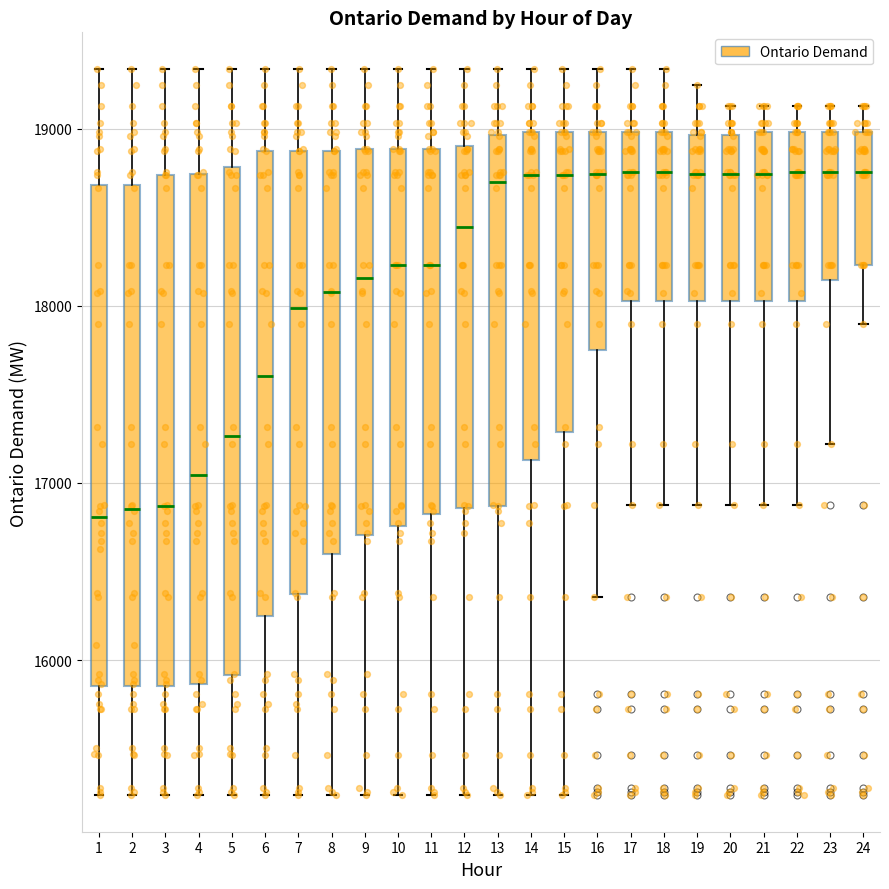

Reading left to right, transcribe this box plot: for each box, give where its median line is, the range the box spans, and where its two whiskers end, as read against the y-axis. The values are not printed on the chart, so give them approximately, as read against the axis.

1: median 16800, box 15900 to 18700, whiskers 15200 to 19300
2: median 16900, box 15900 to 18700, whiskers 15200 to 19300
3: median 16900, box 15900 to 18700, whiskers 15200 to 19300
4: median 17000, box 15900 to 18700, whiskers 15200 to 19300
5: median 17300, box 15900 to 18800, whiskers 15200 to 19300
6: median 17600, box 16200 to 18900, whiskers 15200 to 19300
7: median 18000, box 16400 to 18900, whiskers 15200 to 19300
8: median 18100, box 16600 to 18900, whiskers 15200 to 19300
9: median 18200, box 16700 to 18900, whiskers 15200 to 19300
10: median 18200, box 16800 to 18900, whiskers 15200 to 19300
11: median 18200, box 16800 to 18900, whiskers 15200 to 19300
12: median 18400, box 16900 to 18900, whiskers 15200 to 19300
13: median 18700, box 16900 to 19000, whiskers 15200 to 19300
14: median 18700, box 17100 to 19000, whiskers 15200 to 19300
15: median 18700, box 17300 to 19000, whiskers 15200 to 19300
16: median 18700, box 17800 to 19000, whiskers 16400 to 19300
17: median 18800, box 18000 to 19000, whiskers 16900 to 19300
18: median 18800, box 18000 to 19000, whiskers 16900 to 19300
19: median 18700, box 18000 to 19000, whiskers 16900 to 19200
20: median 18700, box 18000 to 19000, whiskers 16900 to 19100
21: median 18700, box 18000 to 19000, whiskers 16900 to 19100
22: median 18800, box 18000 to 19000, whiskers 16900 to 19100
23: median 18800, box 18100 to 19000, whiskers 17200 to 19100
24: median 18800, box 18200 to 19000, whiskers 17900 to 19100